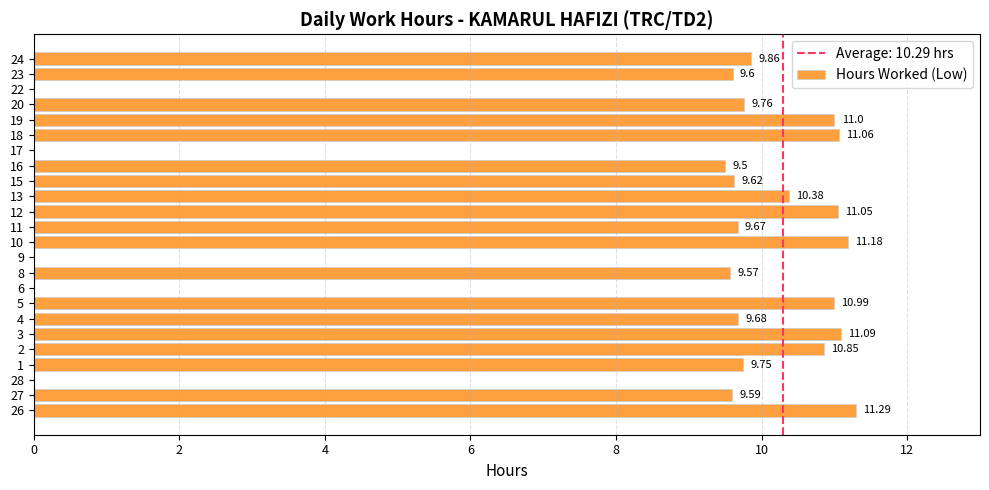

Between 3 and 24, which is larger?

3